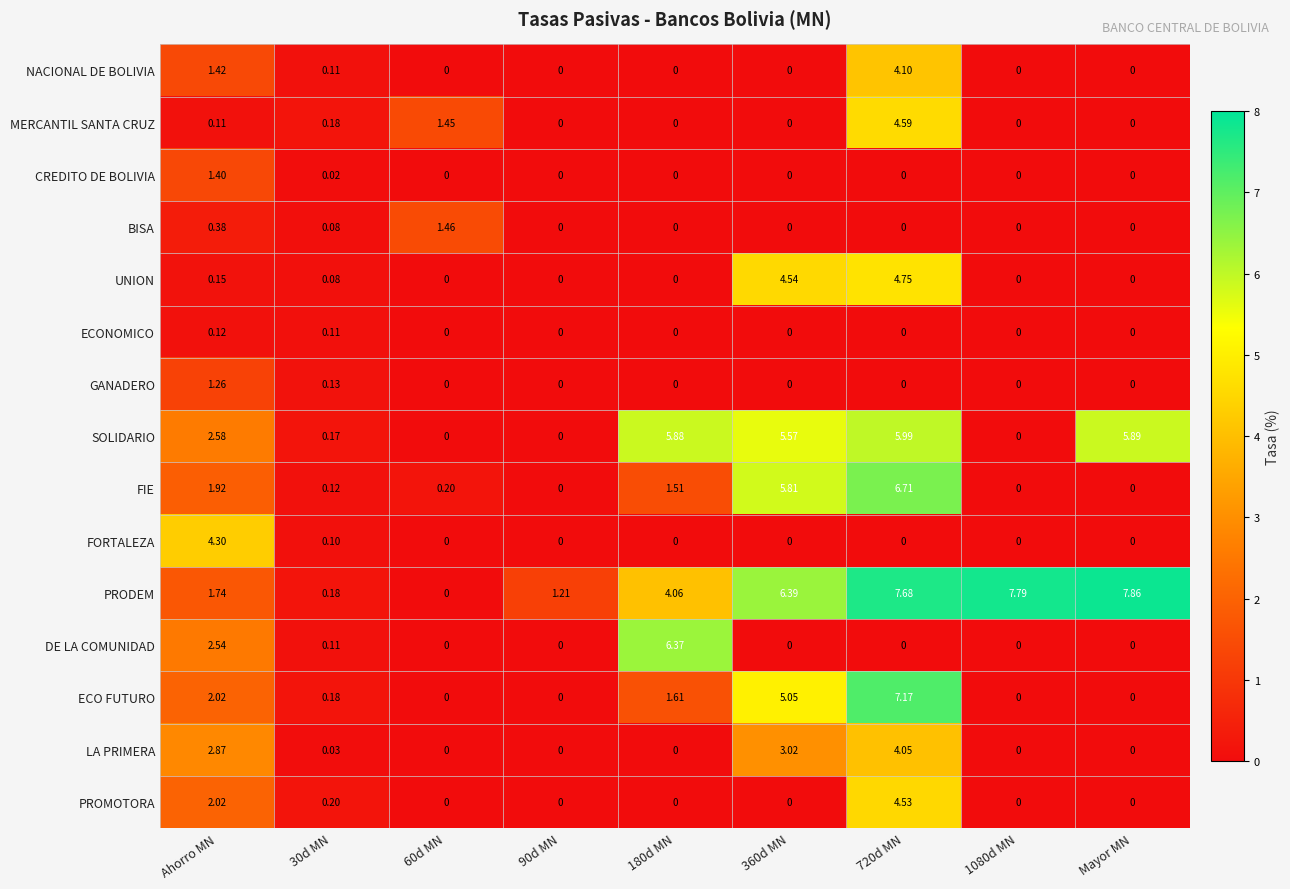

Count the number of data series in this chart.

15